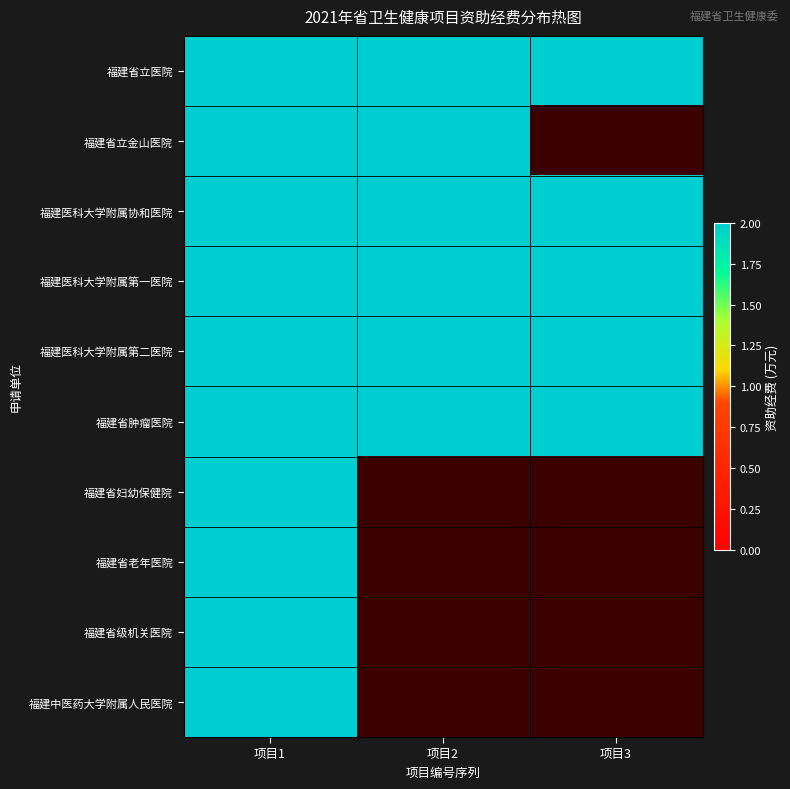

What is the sum of the 福建中医药大学附属人民医院 values at 项目2 and 项目1?

2